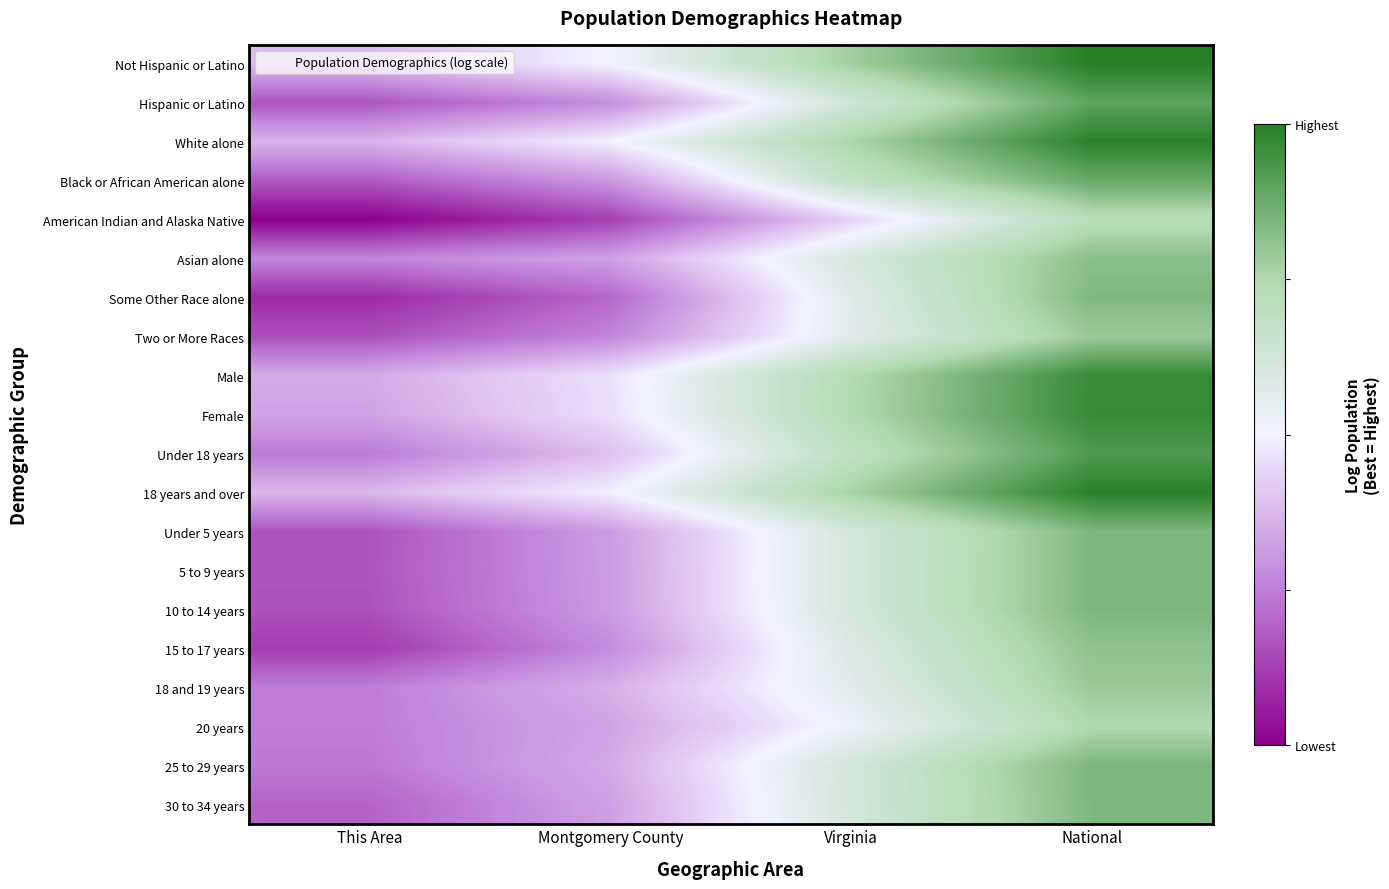

Between Montgomery County and National, which is larger?

National